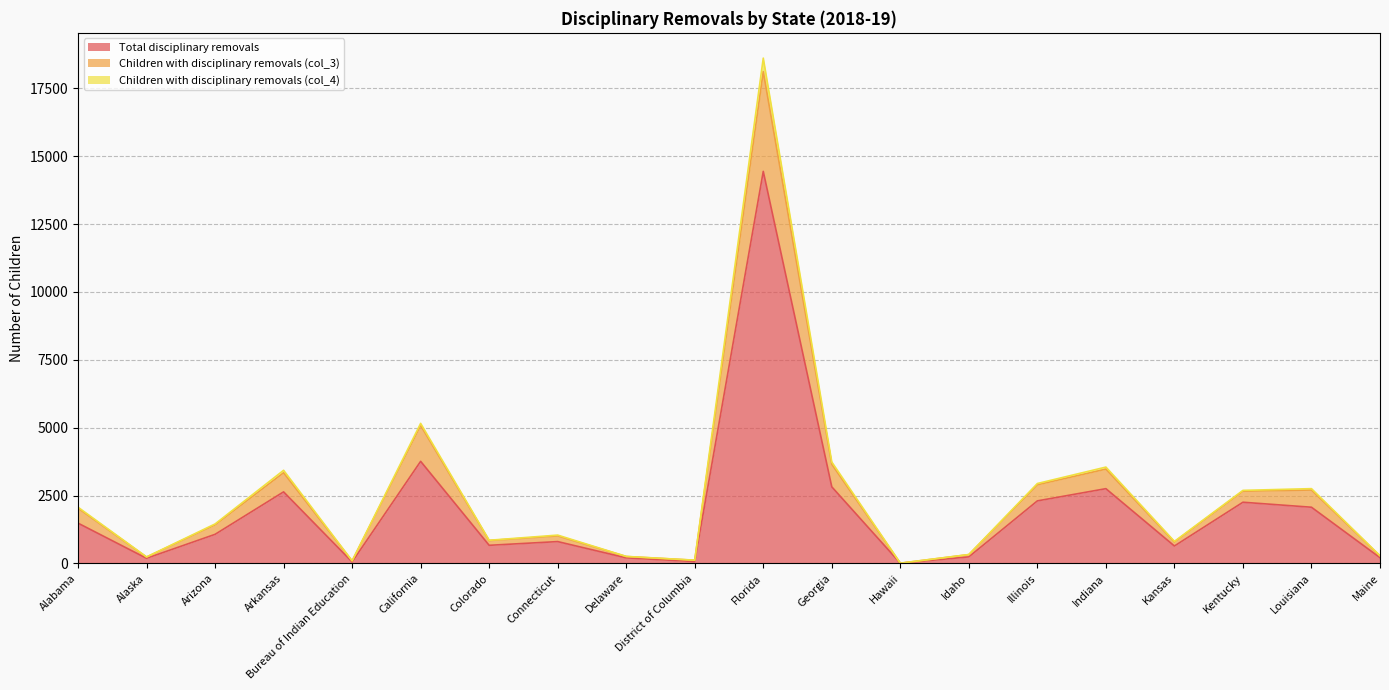

Which category has the highest value in the Total disciplinary removals series?

Florida